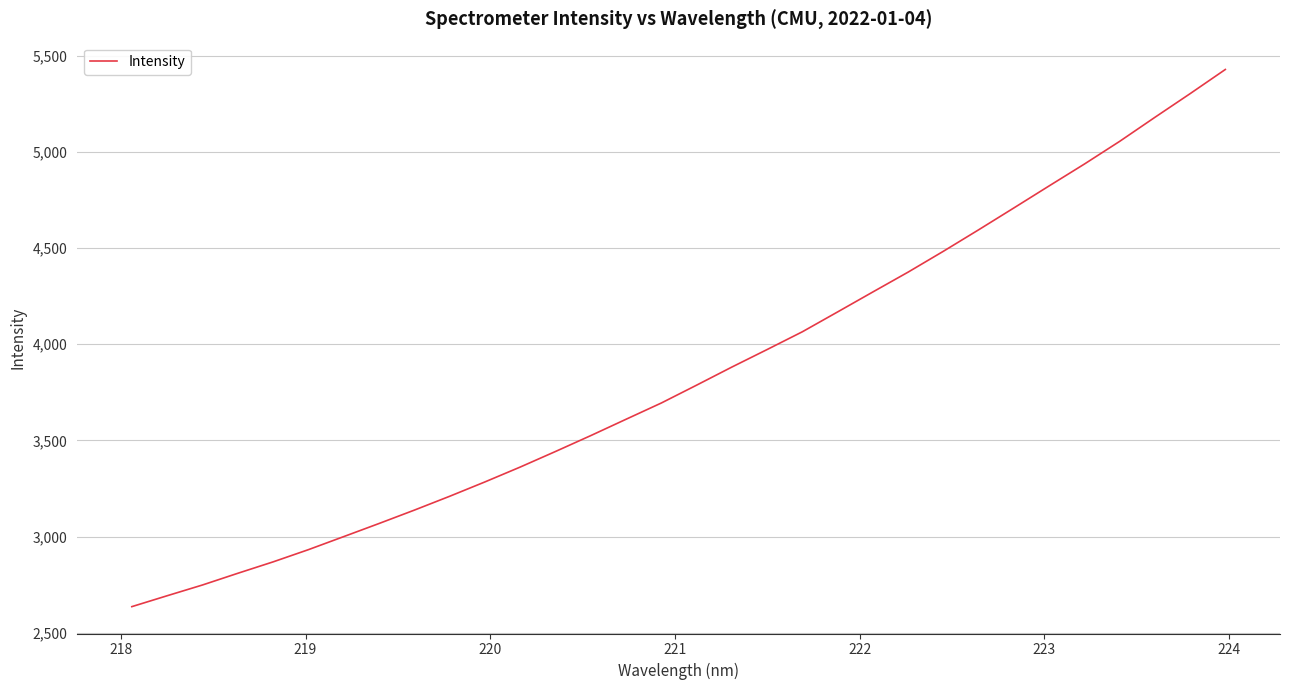

Does the chart have visible grid lines?

Yes